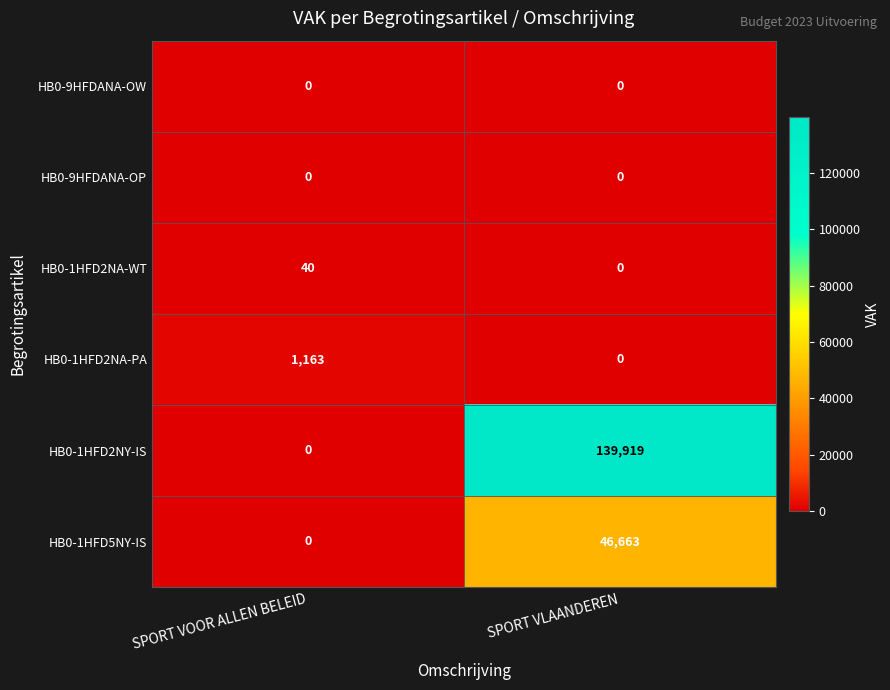

How many distinct data groups are displayed?

6